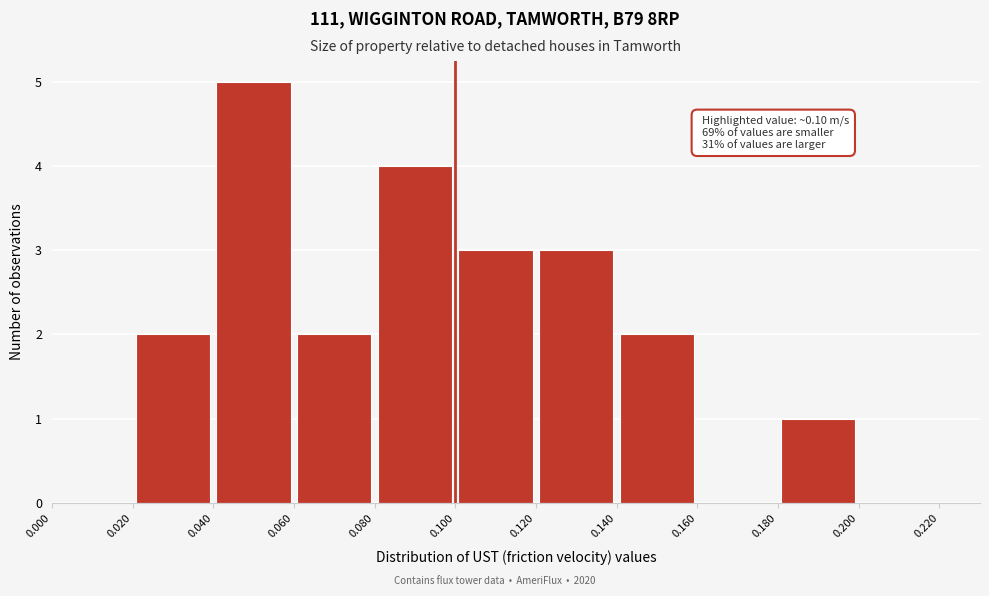

Over which range of the x-axis is the bar tallest?

0.040 to 0.060